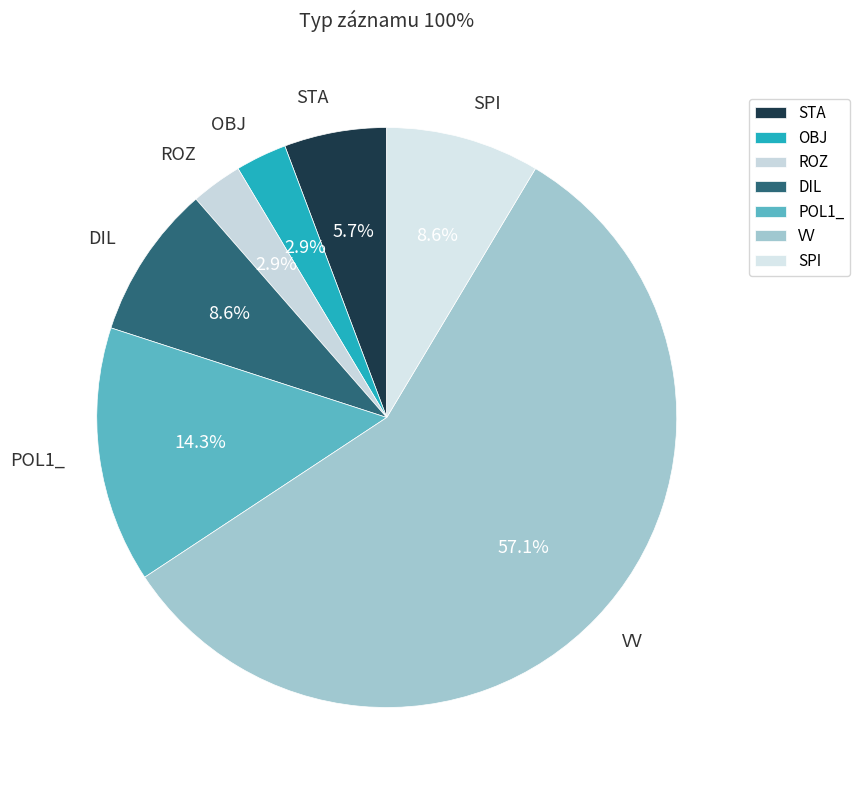

What is the largest slice in the pie chart?

VV